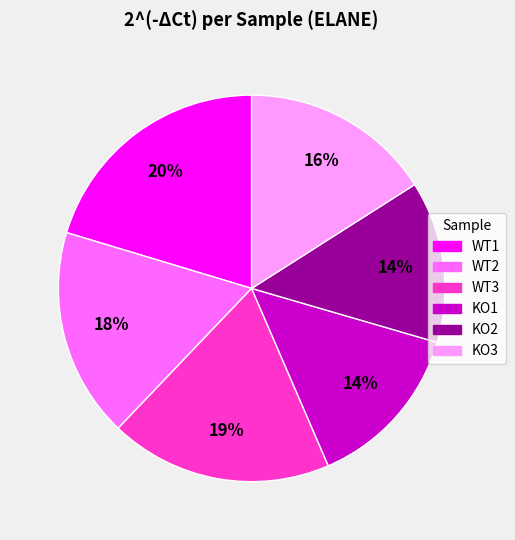

What is the largest slice in the pie chart?

WT1